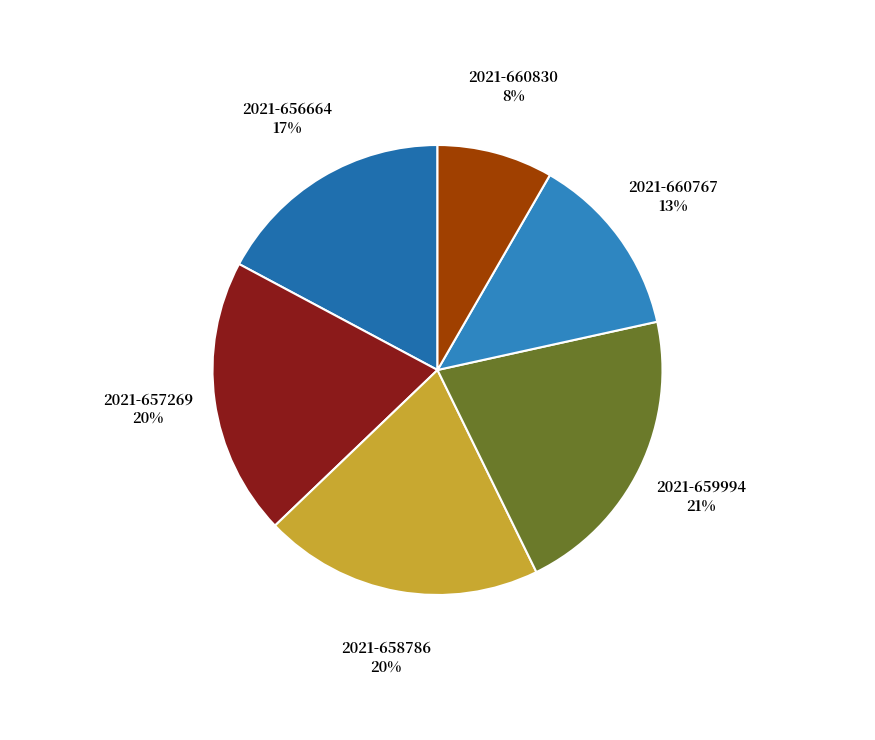

Count the number of slices in the pie.

6